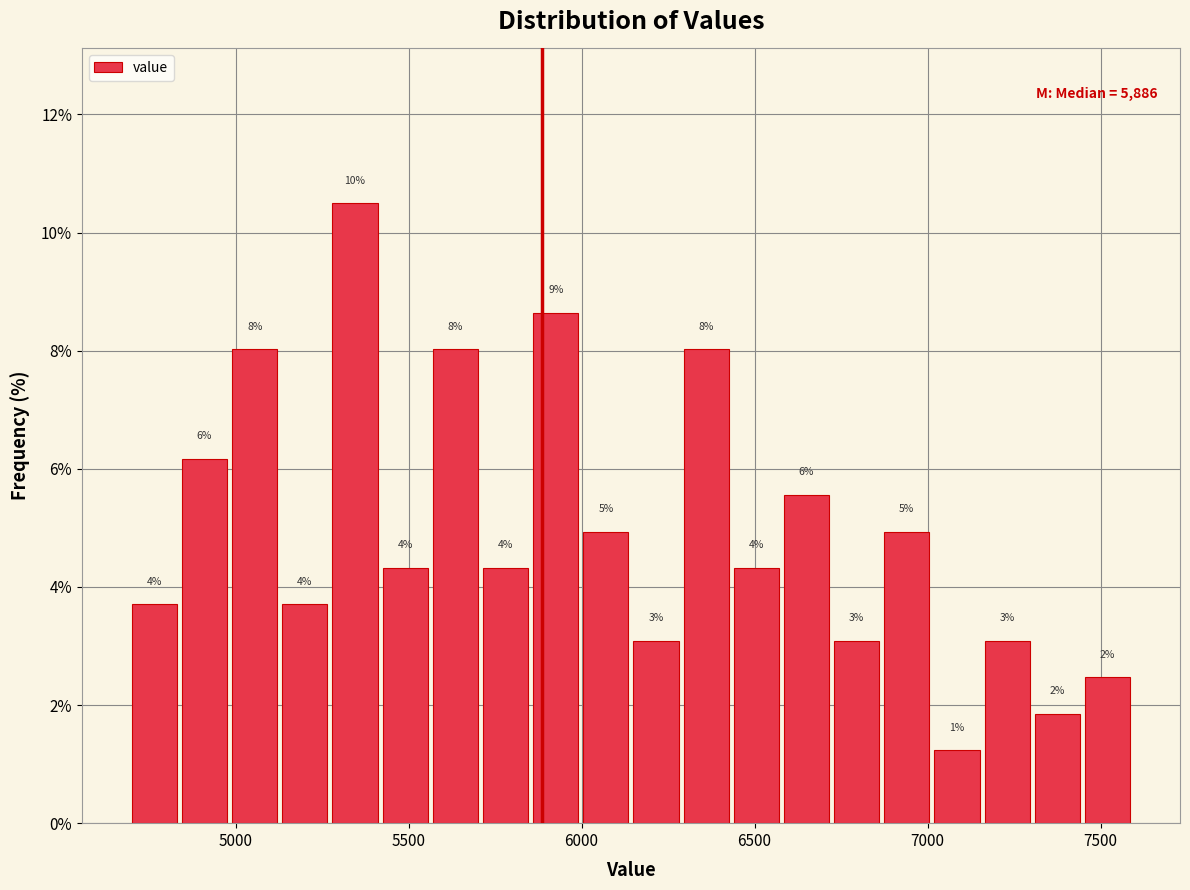

Around what value on the x-axis is the tallest bar? Give the approximate position of its centre, as read against the axis.

5350